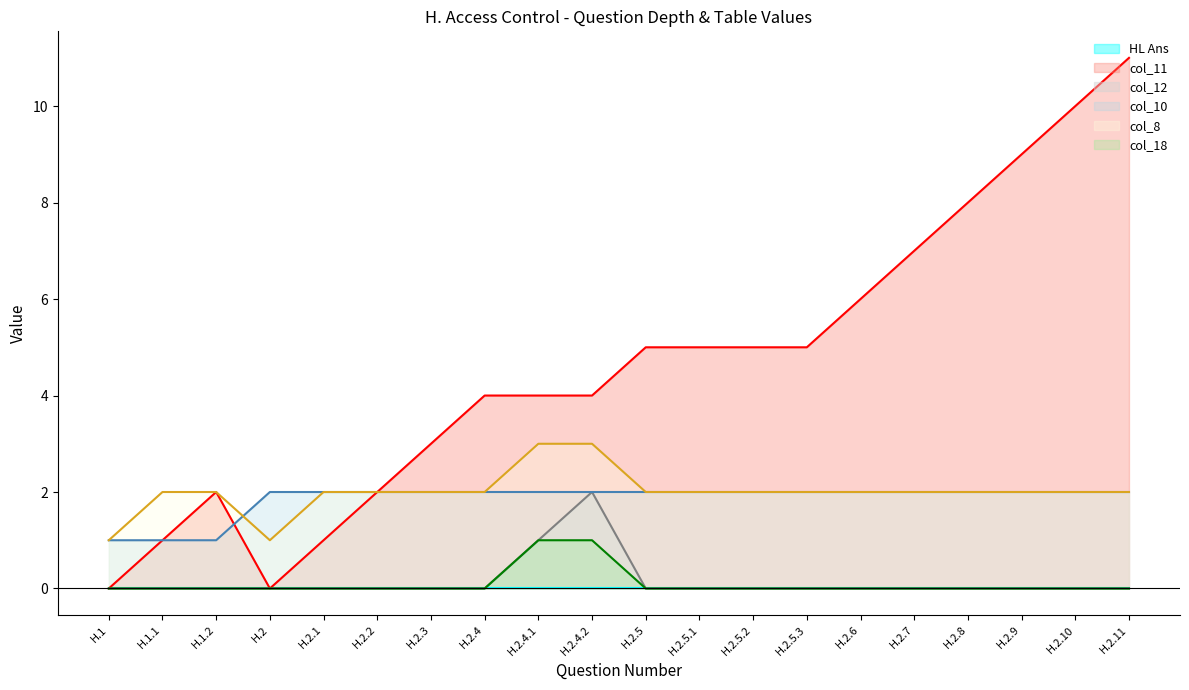

How many col_18 line values are between 0 and 1?

20